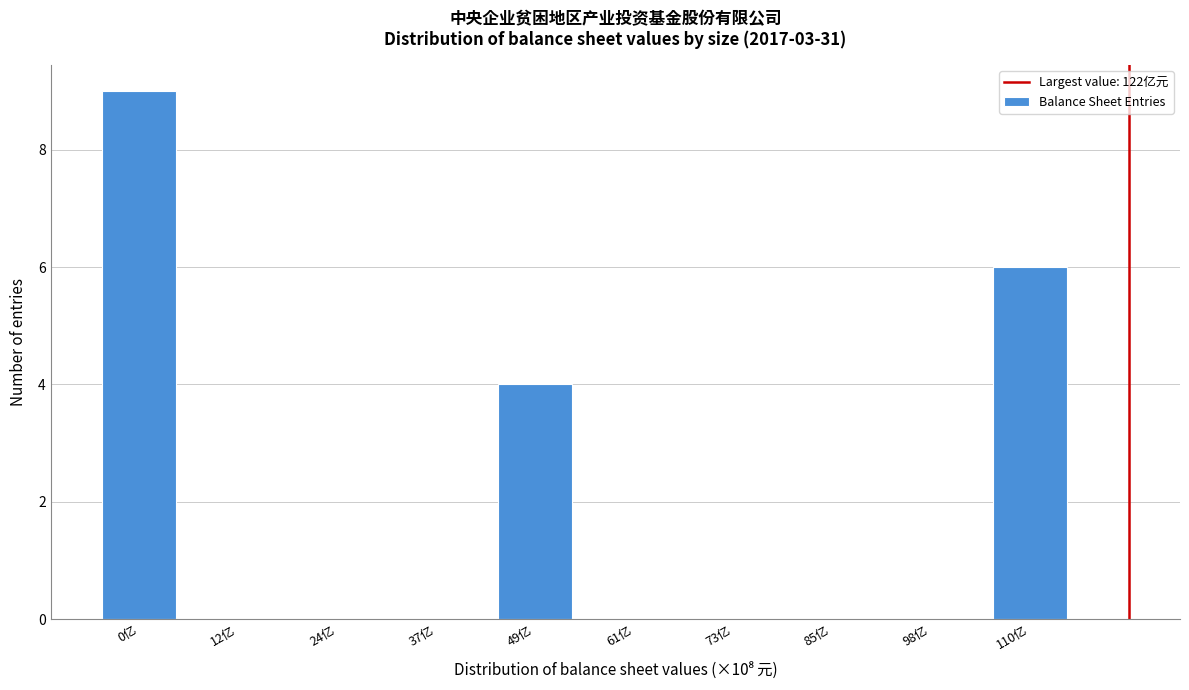

Reading left to right, what are all the values shown in this chart?

0亿=9	12亿=0	24亿=0	37亿=0	49亿=4	61亿=0	73亿=0	85亿=0	98亿=0	110亿=6